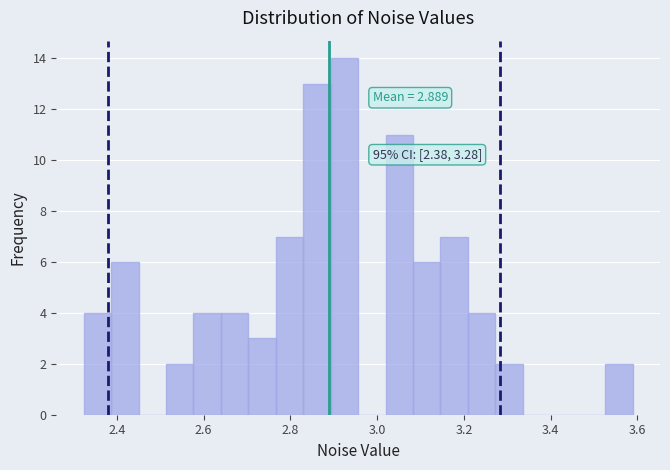

Around what value on the x-axis is the tallest bar? Give the approximate position of its centre, as read against the axis.

2.92